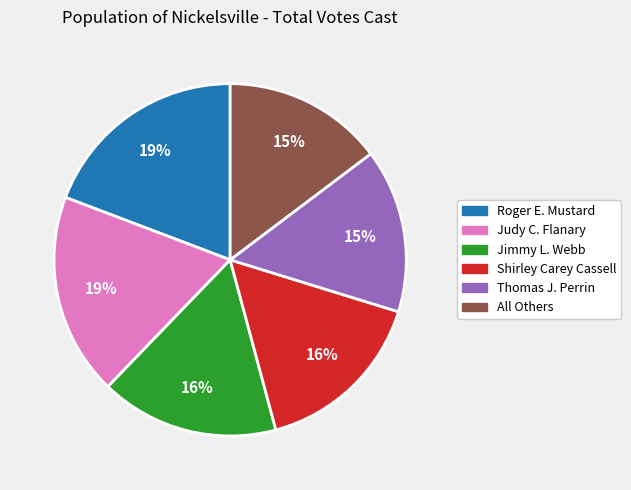

To the nearest percent, what is the difference between the Jimmy L. Webb and Thomas J. Perrin slice percentages?

1%